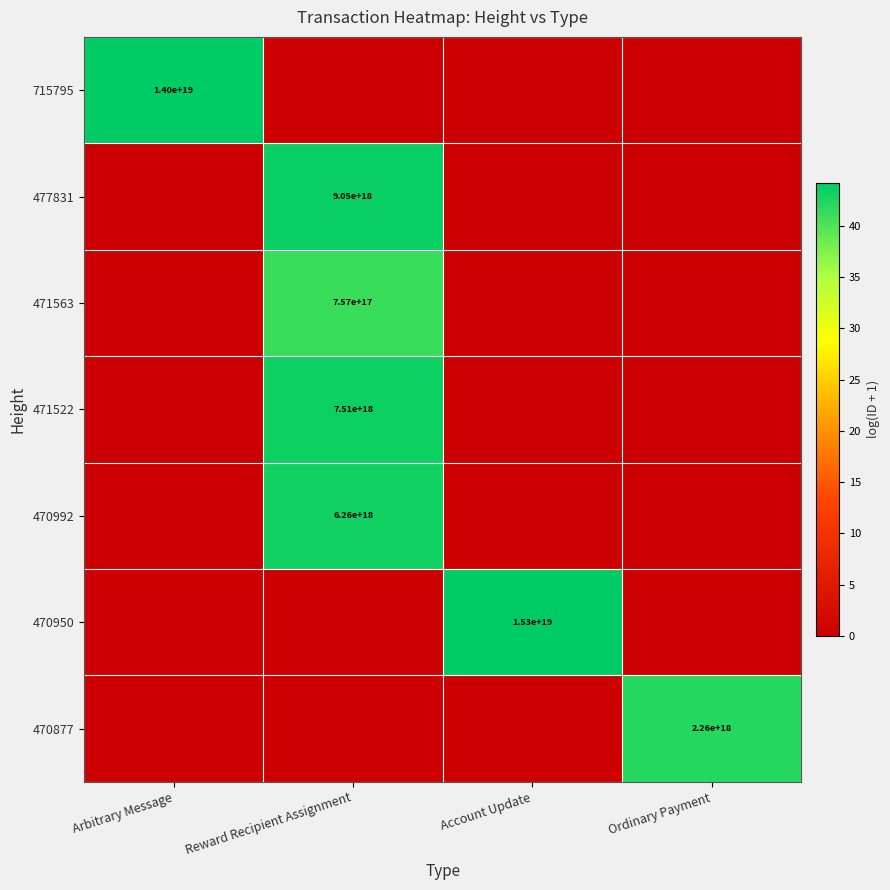

True or false: 470992 has a value of 9553575289676523520 at Reward Recipient Assignment.

False